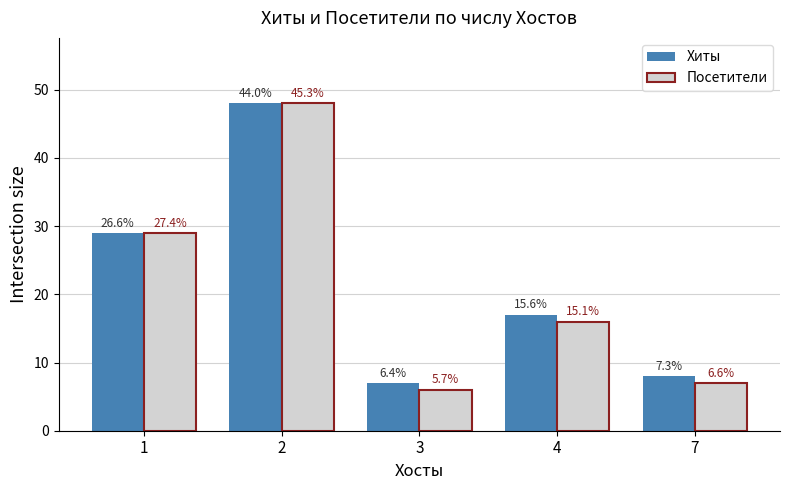

What is the difference between the maximum and minimum values in the Посетители series?

42